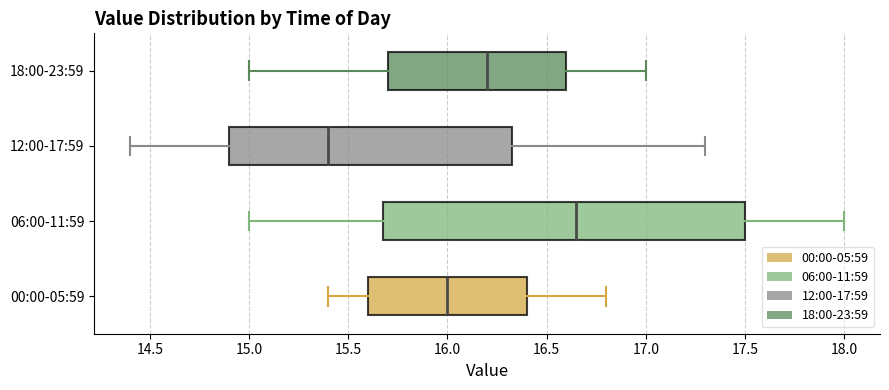

Reading bottom to top, transcribe this box plot: for each box, give where its median line is, the range the box spans, and where its two whiskers end, as read against the x-axis. The values are not printed on the chart, so give them approximately, as read against the axis.

00:00-05:59: median 16.00, box 15.60 to 16.40, whiskers 15.40 to 16.80
06:00-11:59: median 16.65, box 15.70 to 17.50, whiskers 15.00 to 18.00
12:00-17:59: median 15.40, box 14.90 to 16.35, whiskers 14.40 to 17.30
18:00-23:59: median 16.20, box 15.70 to 16.60, whiskers 15.00 to 17.00